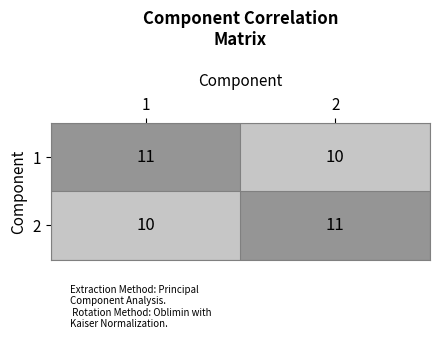

What is the maximum value shown in the chart?

11